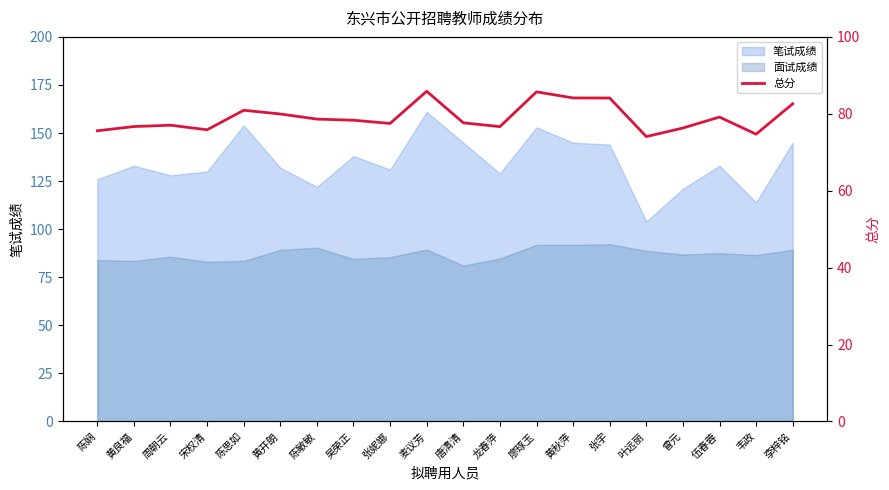

Does the chart have visible grid lines?

No